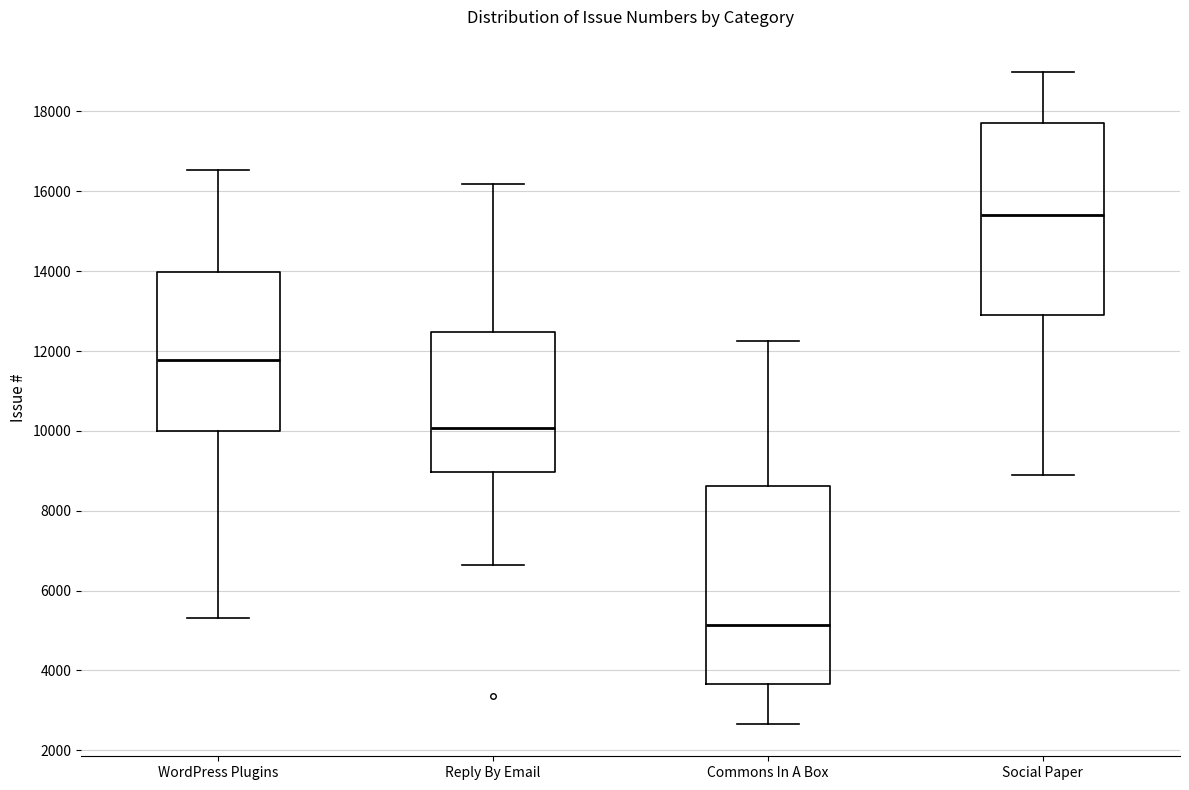

Reading left to right, transcribe this box plot: for each box, give where its median line is, the range the box spans, and where its two whiskers end, as read against the y-axis. The values are not printed on the chart, so give them approximately, as read against the axis.

WordPress Plugins: median 11800, box 10000 to 14000, whiskers 5400 to 16600
Reply By Email: median 10000, box 9000 to 12400, whiskers 6600 to 16200
Commons In A Box: median 5200, box 3600 to 8600, whiskers 2600 to 12200
Social Paper: median 15400, box 13000 to 17800, whiskers 8800 to 19000